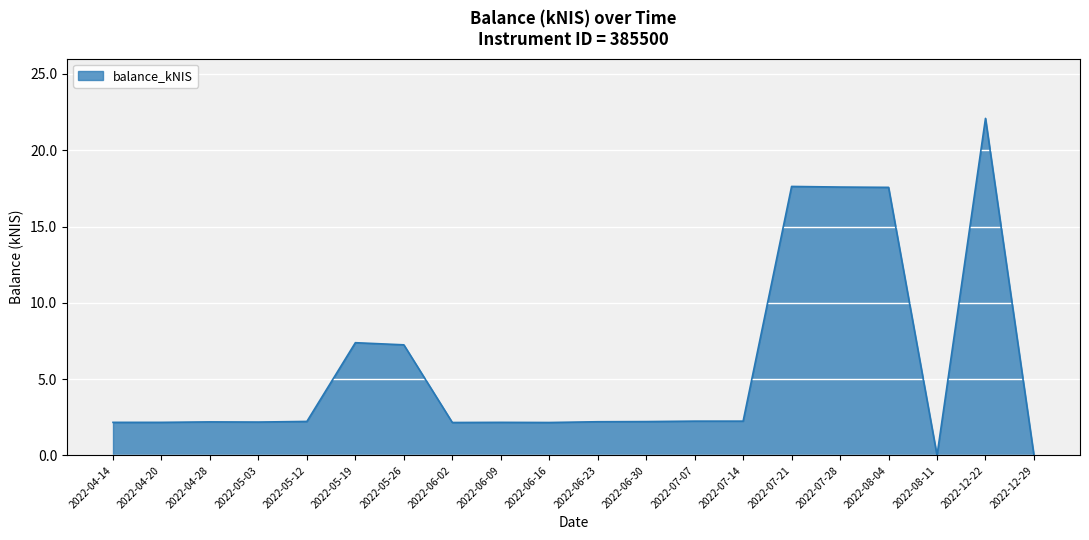

What is the greatest value displayed?

22.1